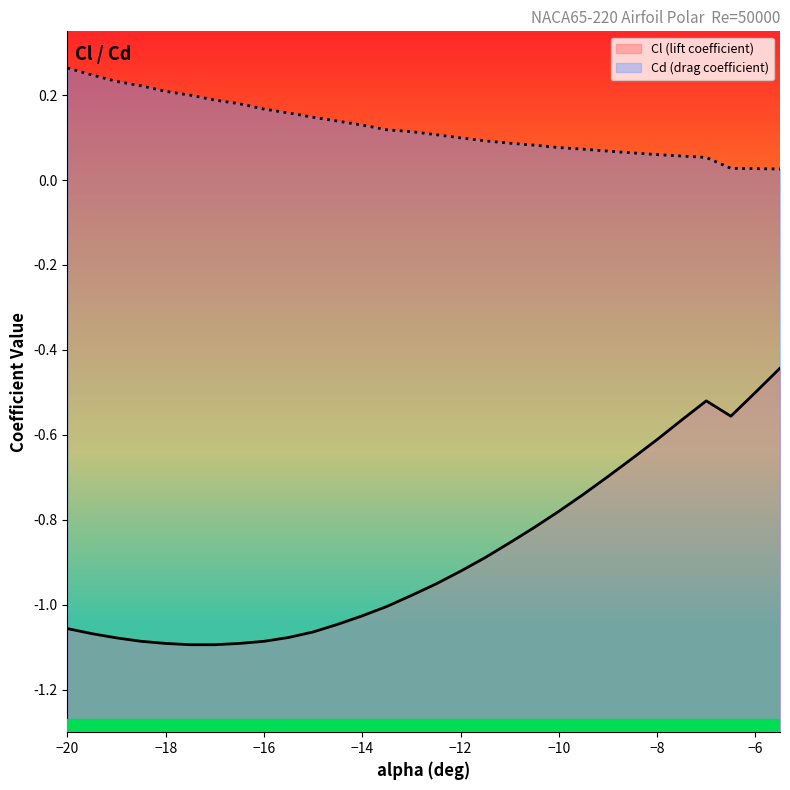

Rank the series by their average value, from lowest to highest.

Cl (lift coefficient), Cd (drag coefficient)